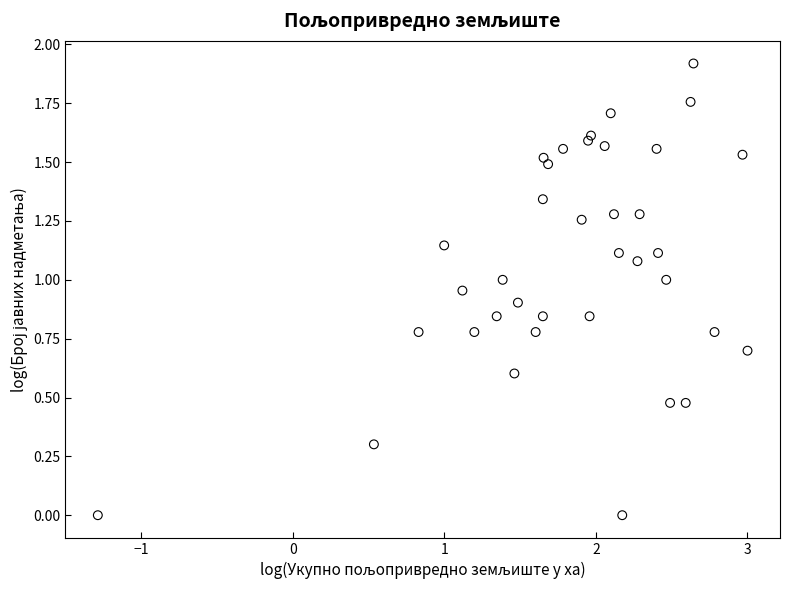

What is the range of Y values (max minus min)?

1.9